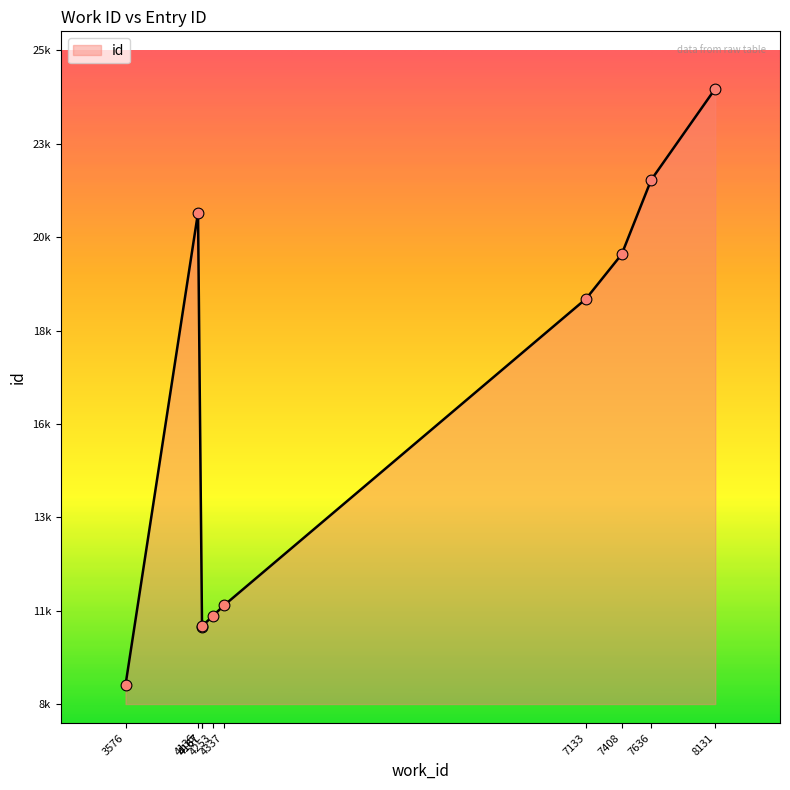

Approximately how many times larger is the value at 4337 compared to 3576?

1.2